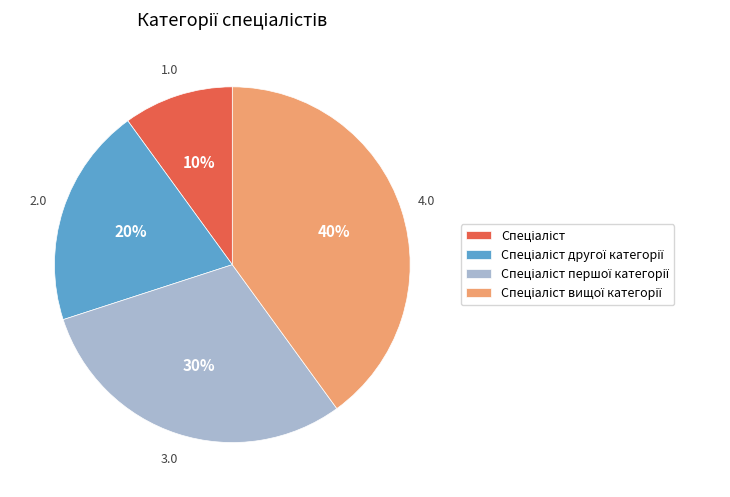

To the nearest percent, what is the difference between the largest and smallest slice percentages?

30%